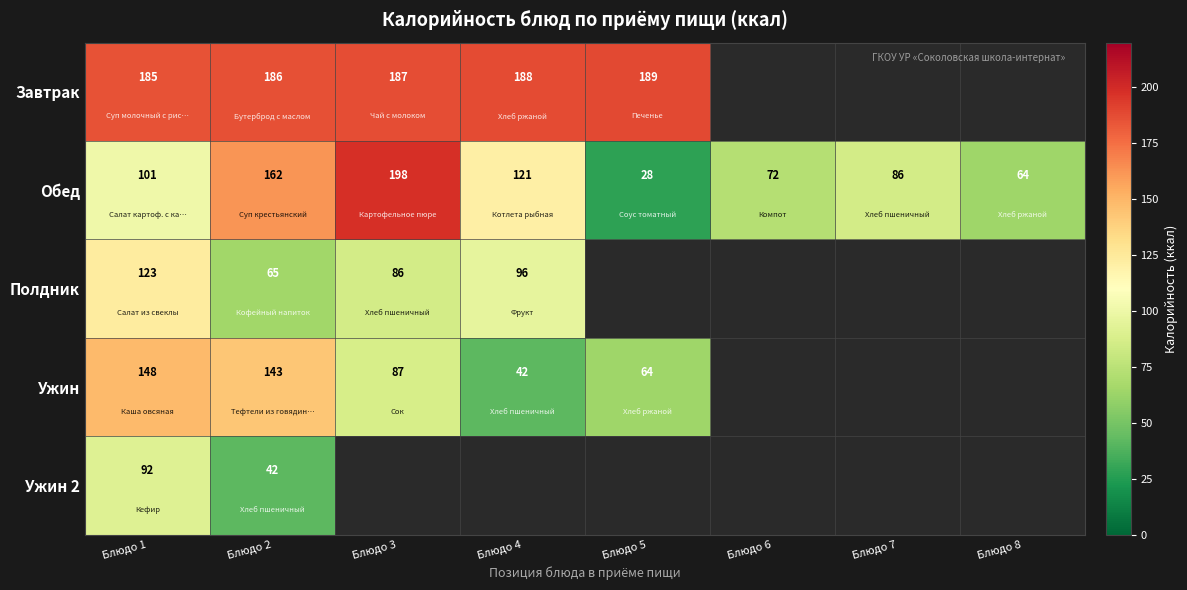

What value does the Обед series have at Блюдо 7, to the nearest 10?

90